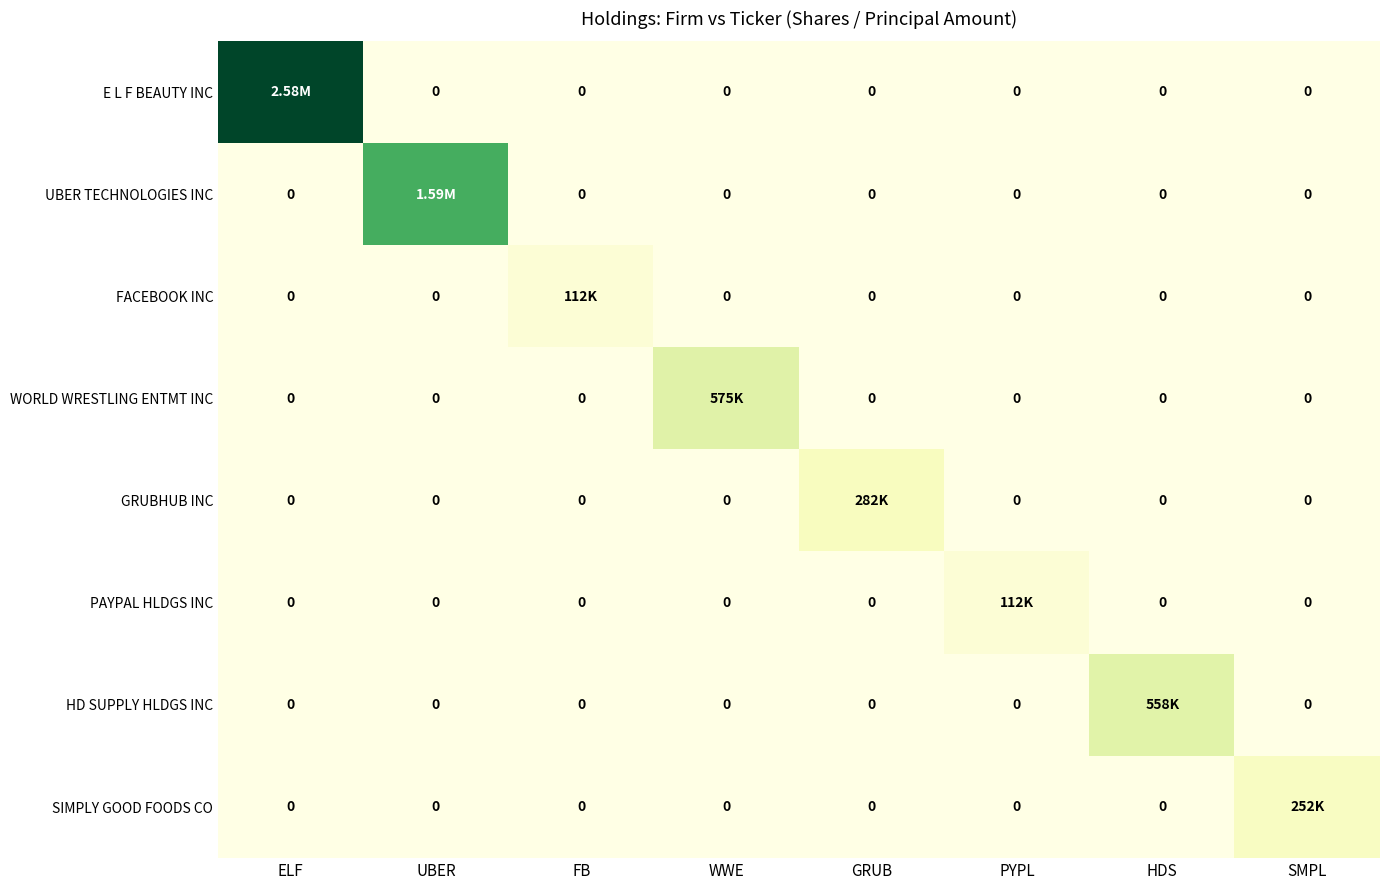

What is the difference between the highest and lowest values at HDS?

557500